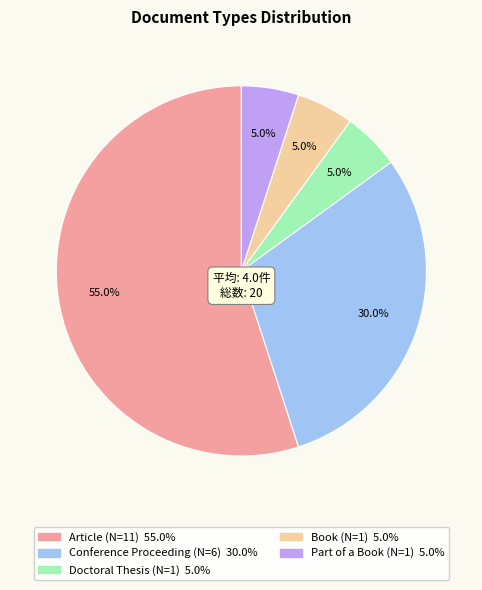

How many segments does this pie chart have?

5